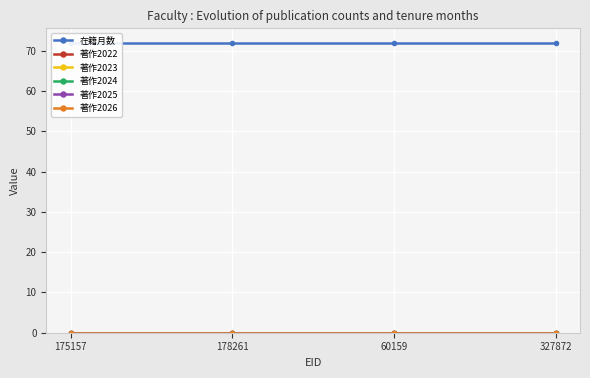

What is the spread (max minus min) of values at 60159?

72